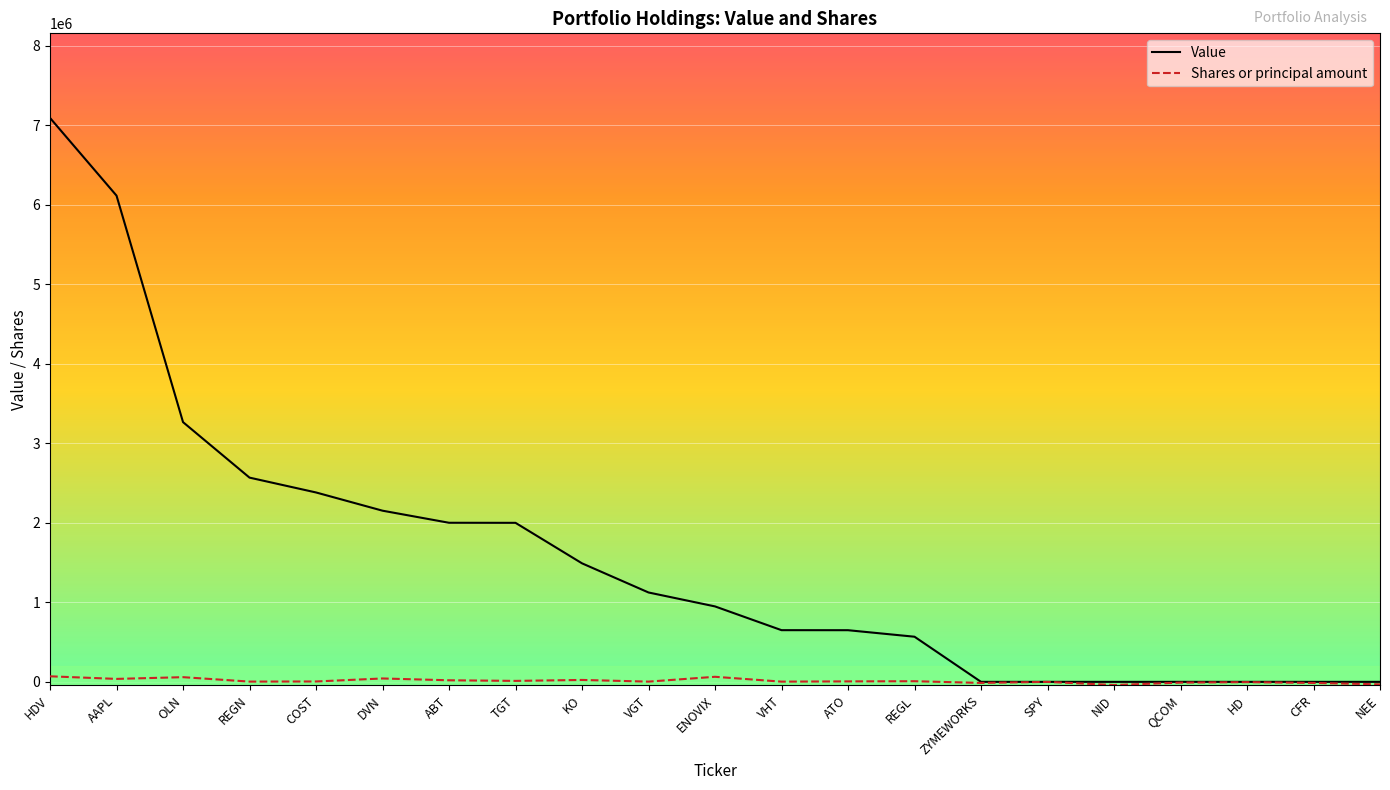

Which series changed the most between REGN and ENOVIX?

Value